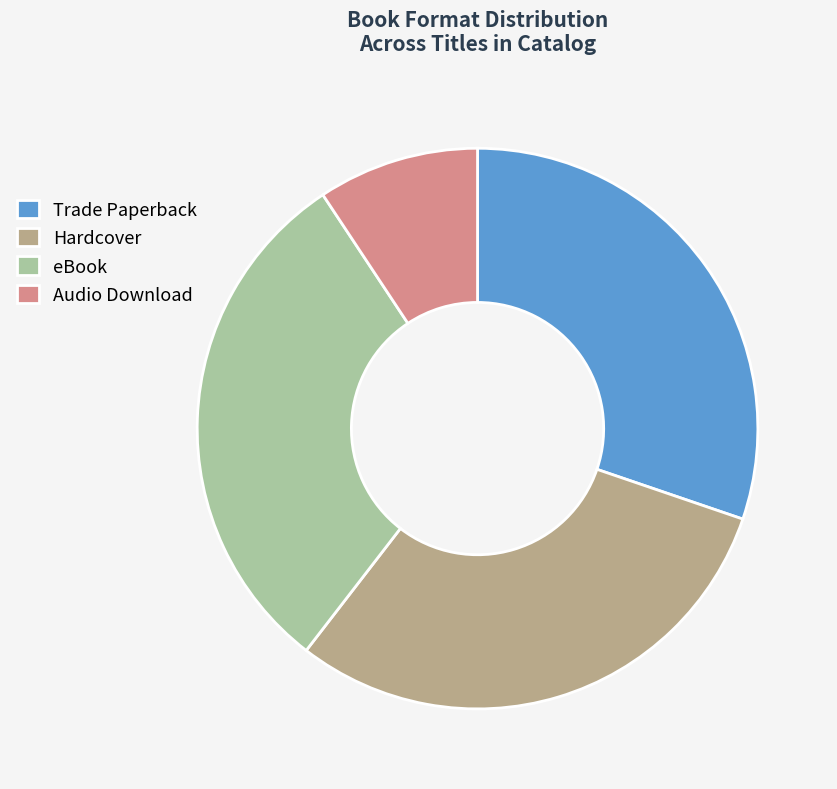

Is there any slice that represents more than half of the pie?

No